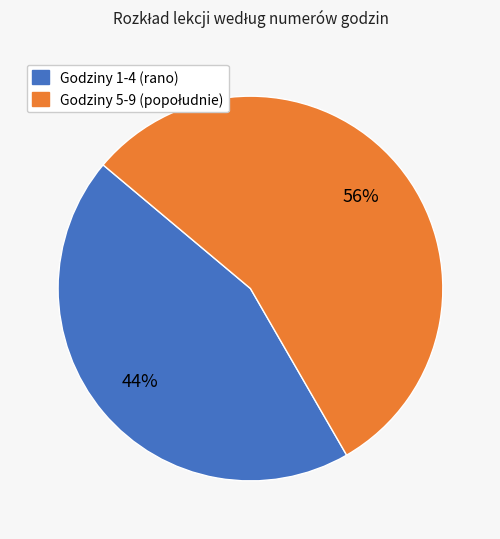

Is there a majority slice in this chart?

Yes